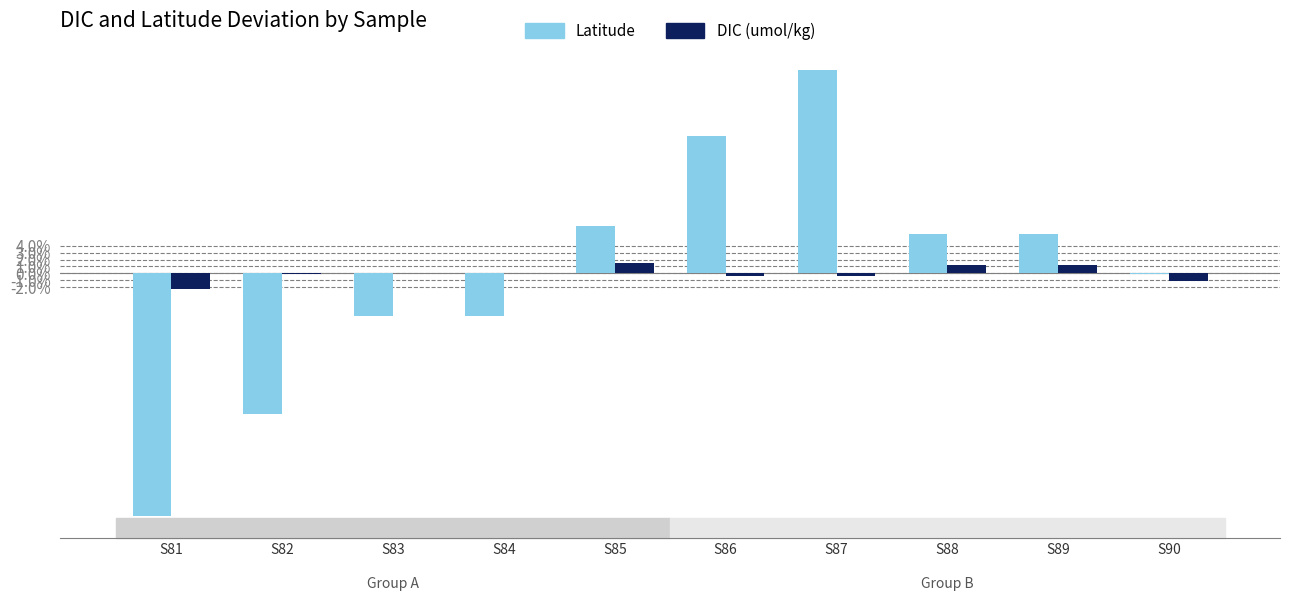

Is the value of DIC (umol/kg) at S88 greater than the value of Latitude at S85?

No